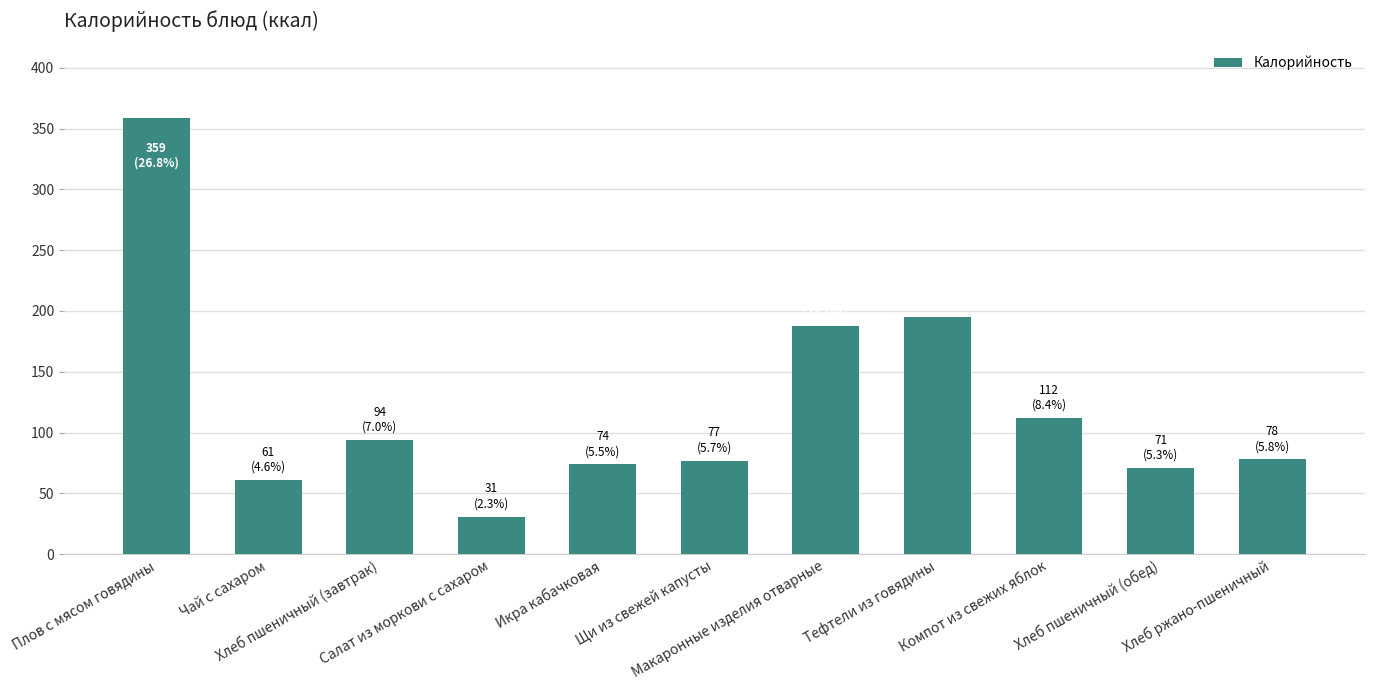

What is the sum of all values?

1340